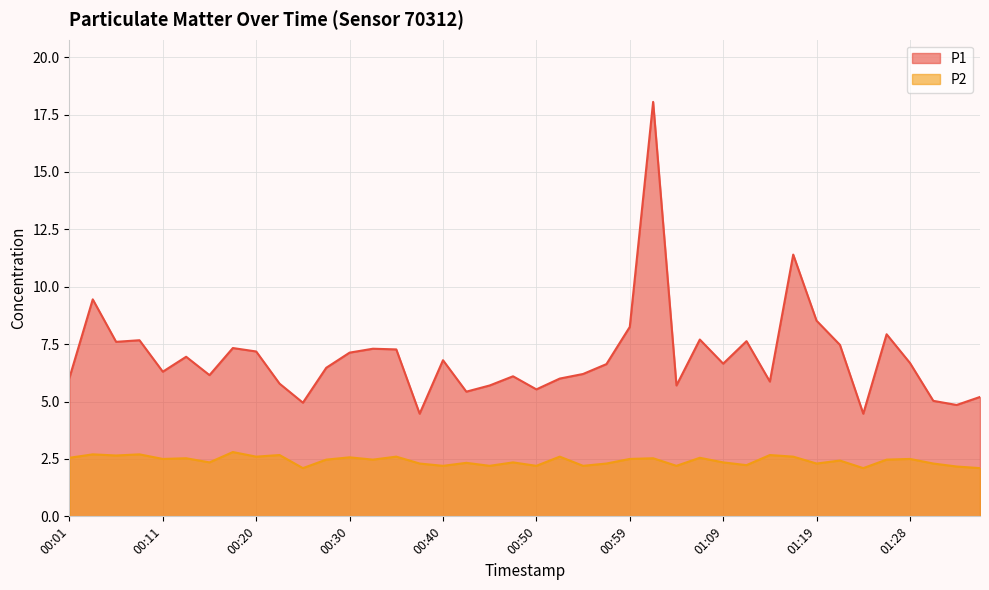

What are all the series names shown in the legend?

P1, P2